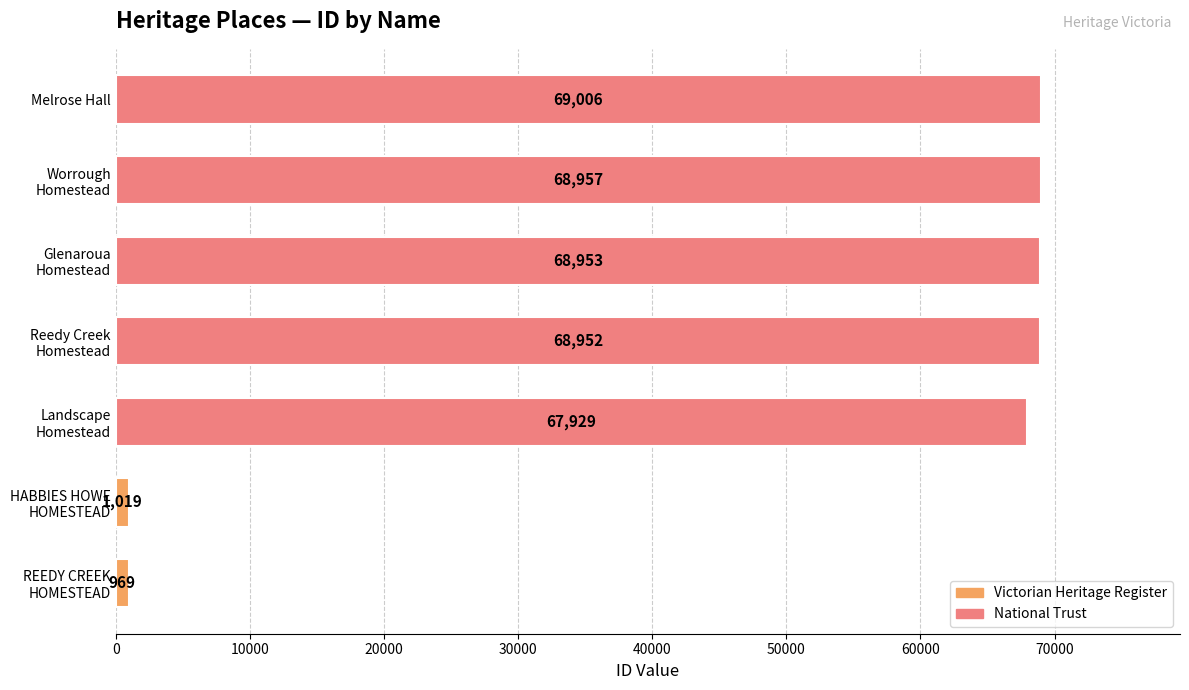

What is the greatest value displayed?

69006